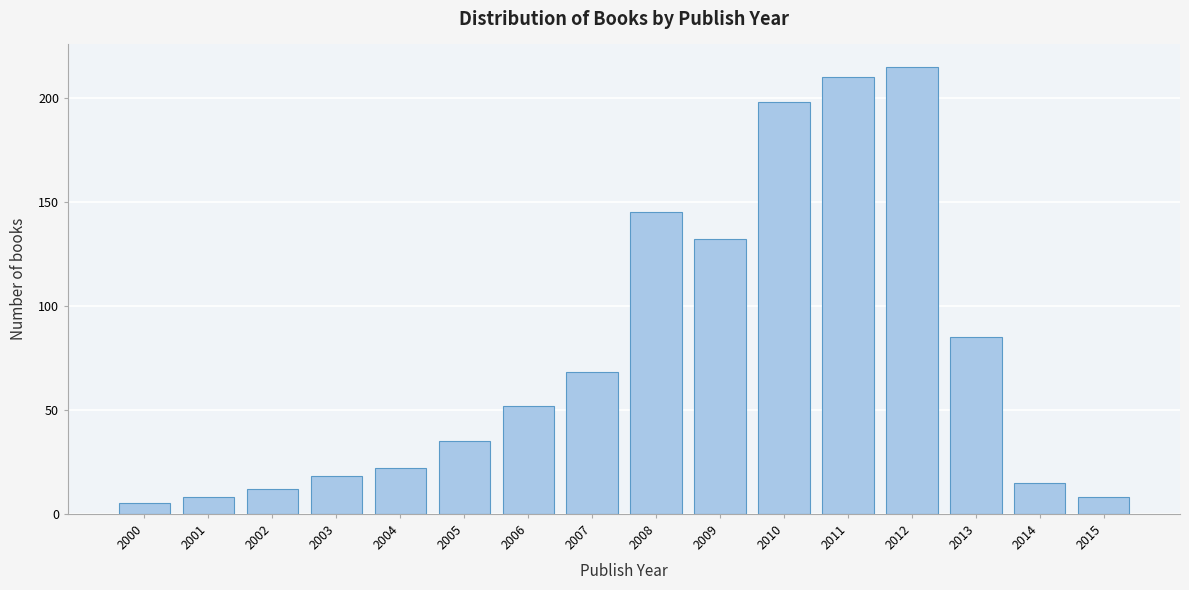

Reading left to right, list all the values displayed in this chart.

5	8	12	18	22	35	52	68	145	132	198	210	215	85	15	8